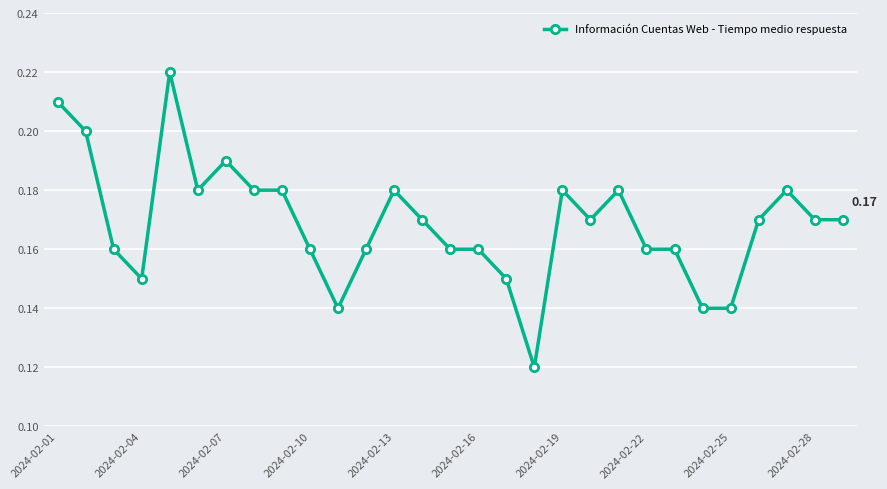

True or false: there are more than 1 points higher than both neighbors.

True